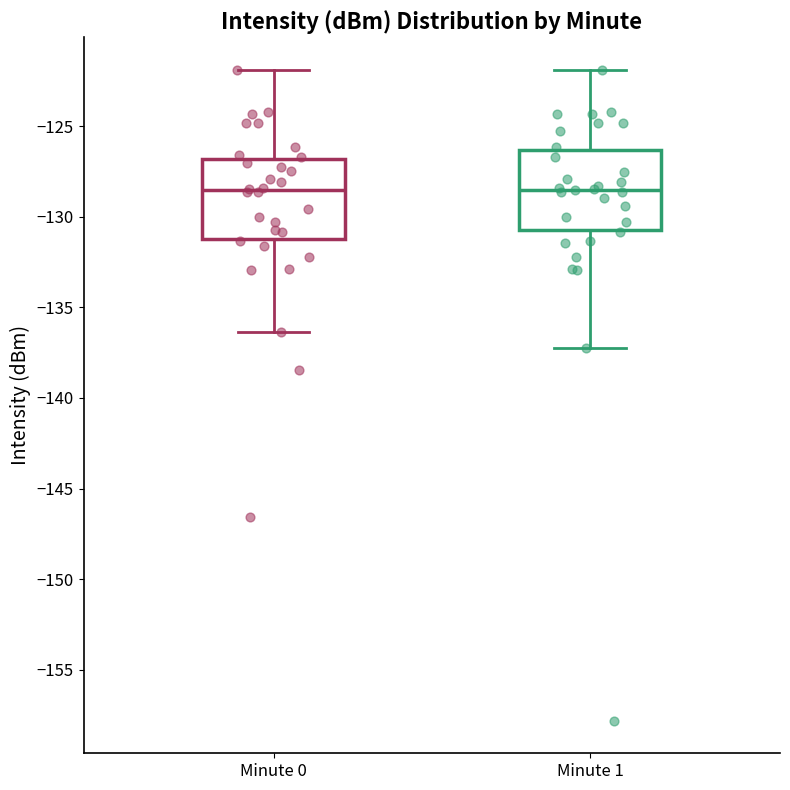

Where does the median line of the box for Minute 1 sit on the y-axis? The values are not printed on the chart, so give them approximately, as read against the axis.

-128.5